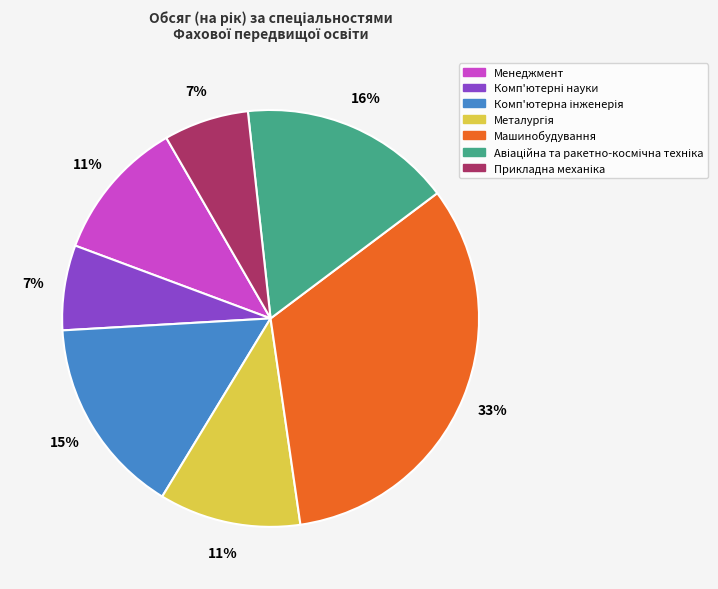

True or false: Машинобудування accounts for 33% of the total.

True